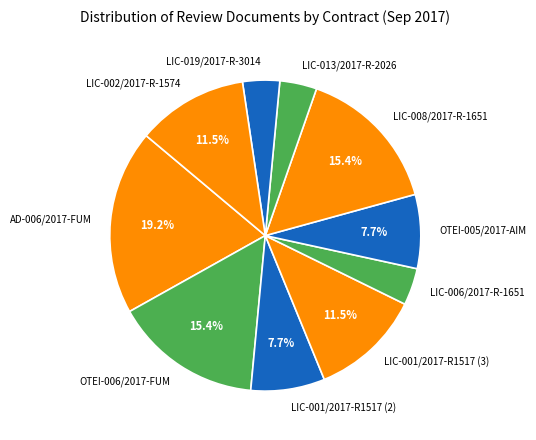

How many segments does this pie chart have?

10